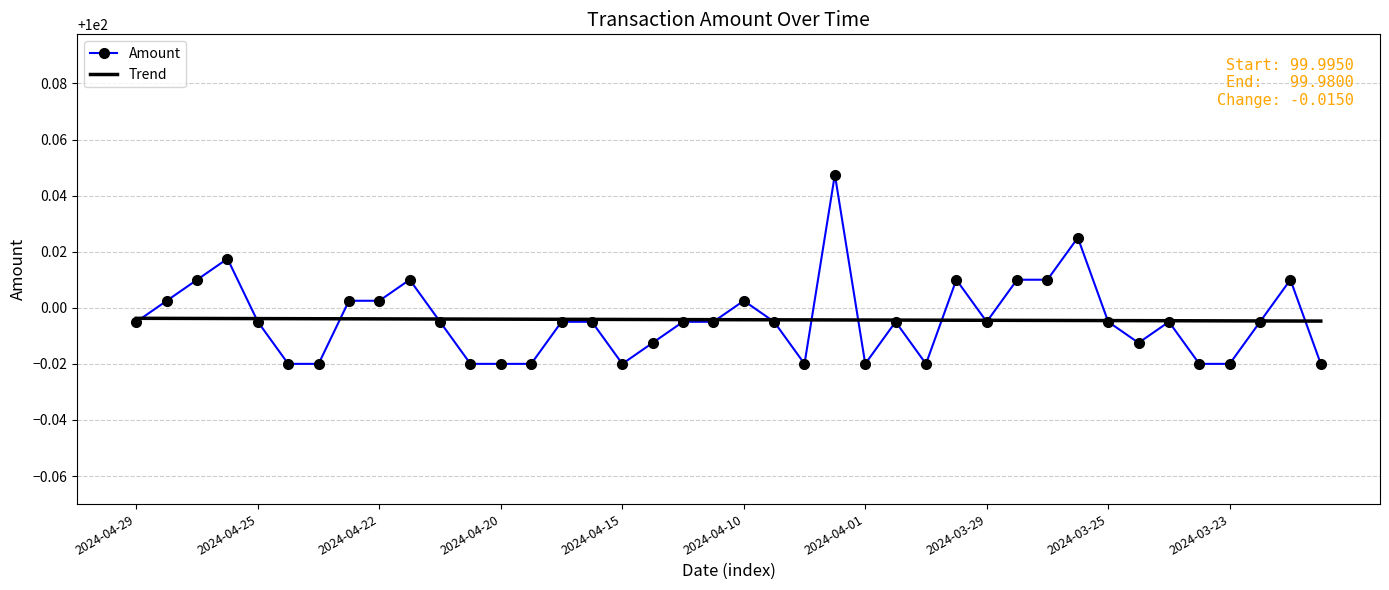

List the series in order of their peak value, lowest first.

Trend, Amount